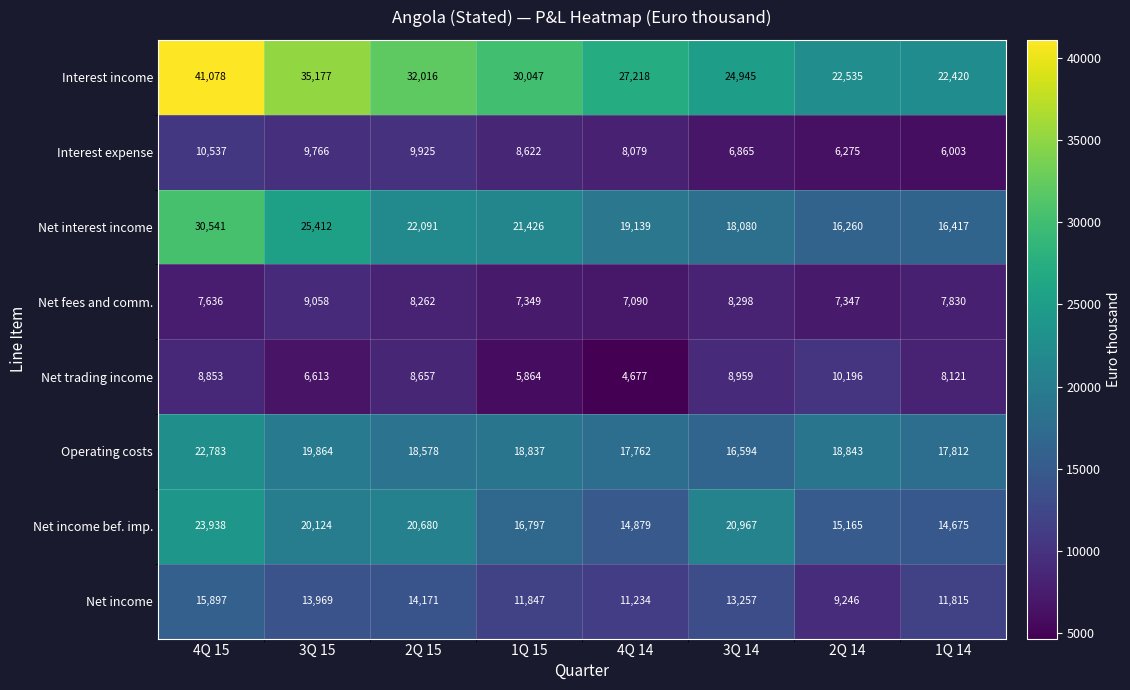

What is the difference between the maximum and second lowest values in the Net income bef. imp. series?

9059